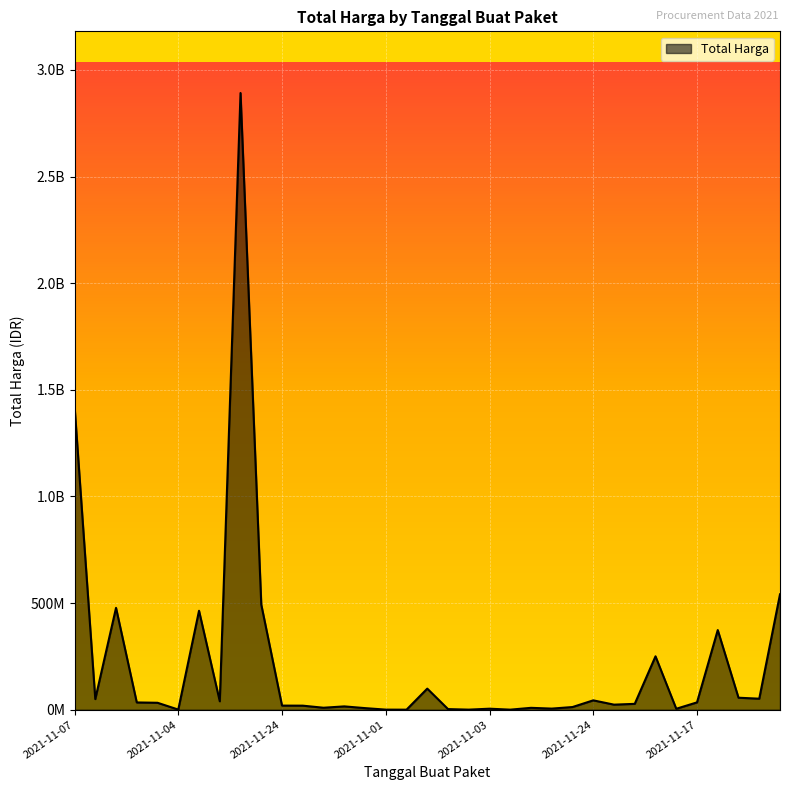

Is this an area chart (filled region under the line)?

Yes